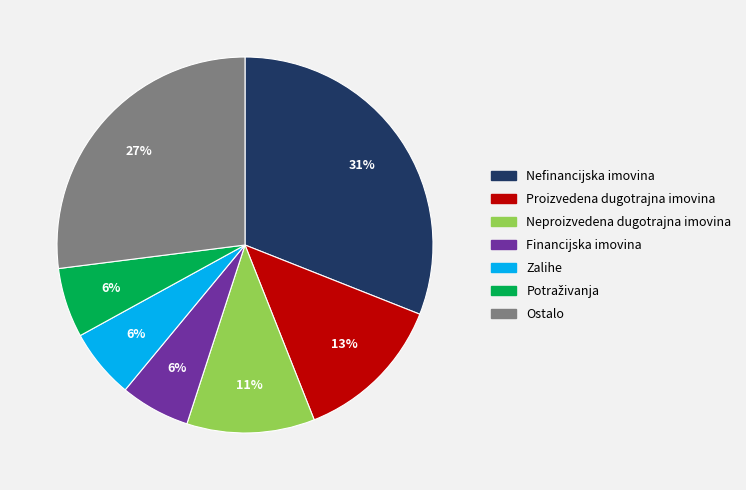

Is Zalihe the majority of the pie?

No